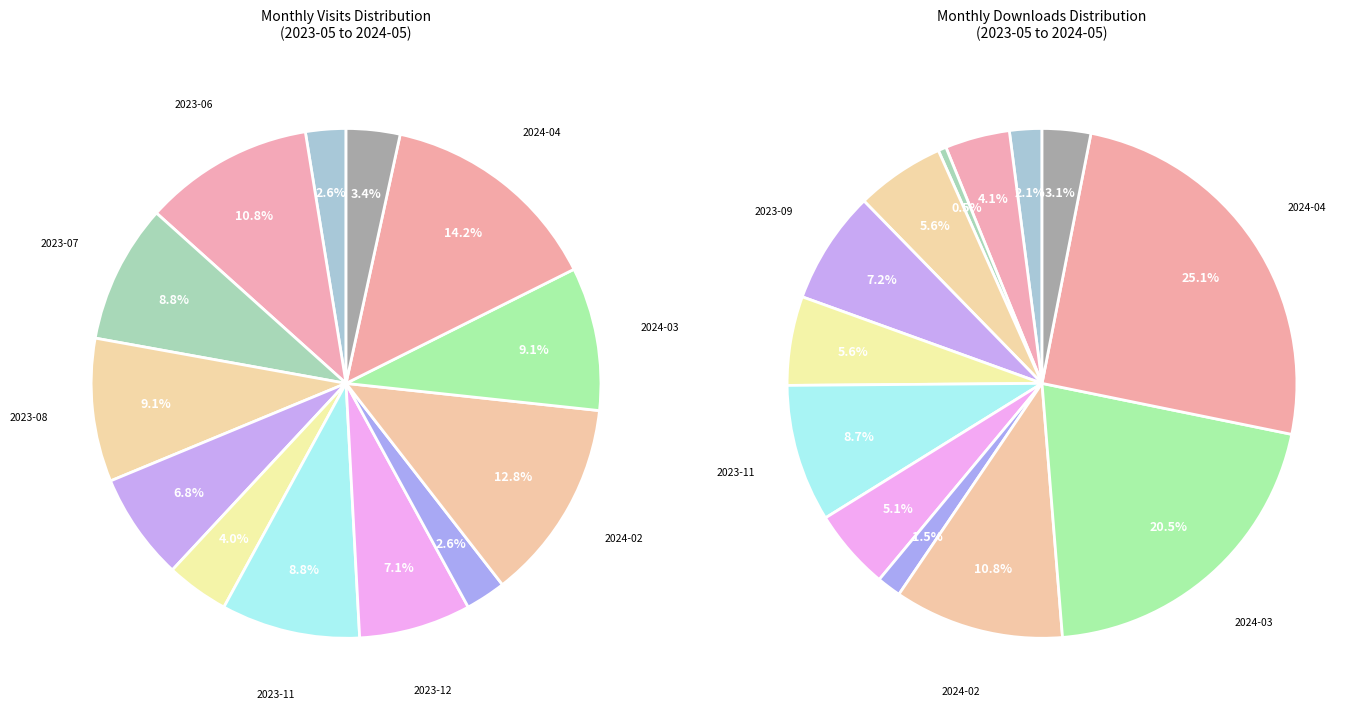

Do 2023-11 and 2023-07 together represent more than half of the pie?

No